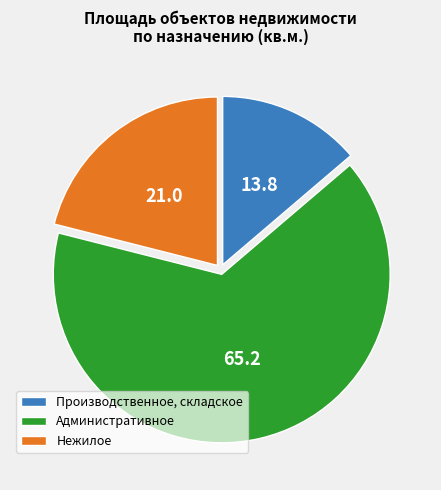

True or false: Административное accounts for 76% of the total.

False